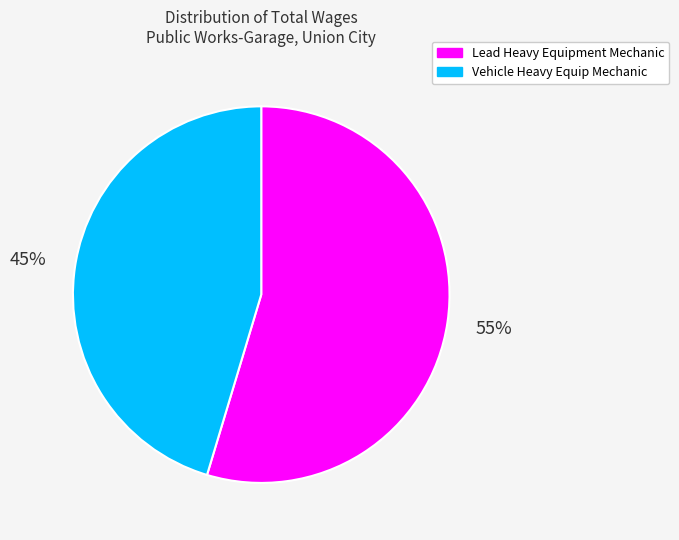

To the nearest percent, what percentage of the pie is Vehicle Heavy Equip Mechanic?

45%